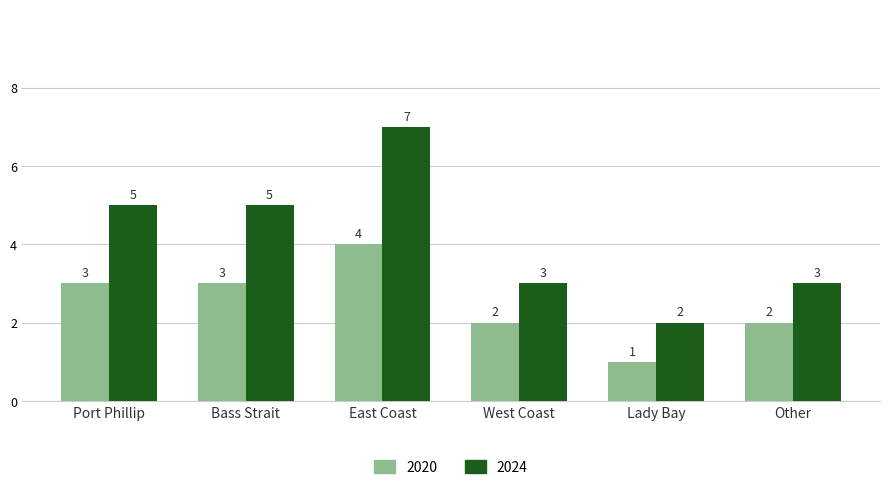

What is the difference between the maximum and minimum values in the 2024 series?

5